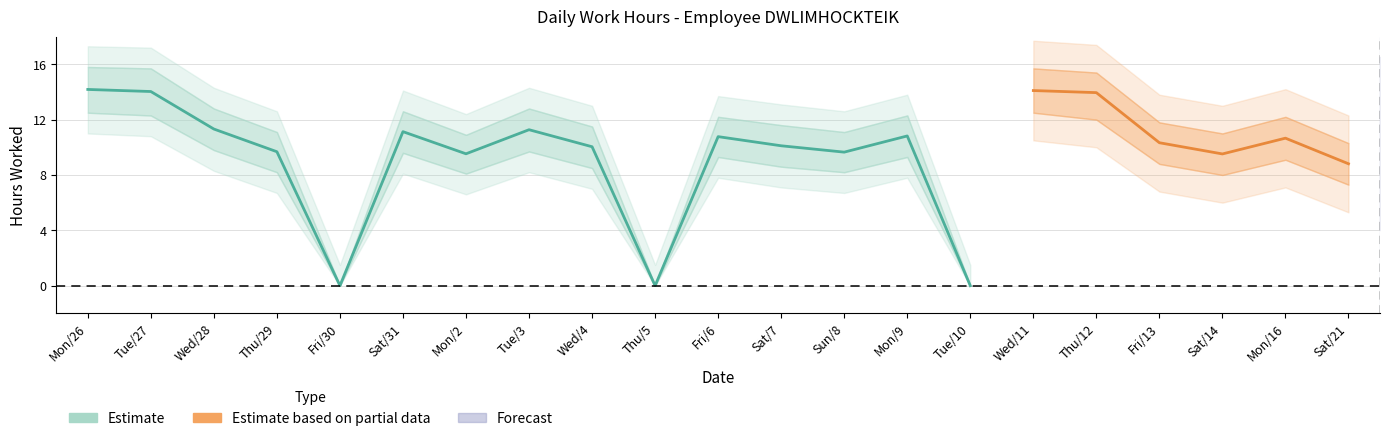

What is the difference between the values at 8 and 21?

0.8